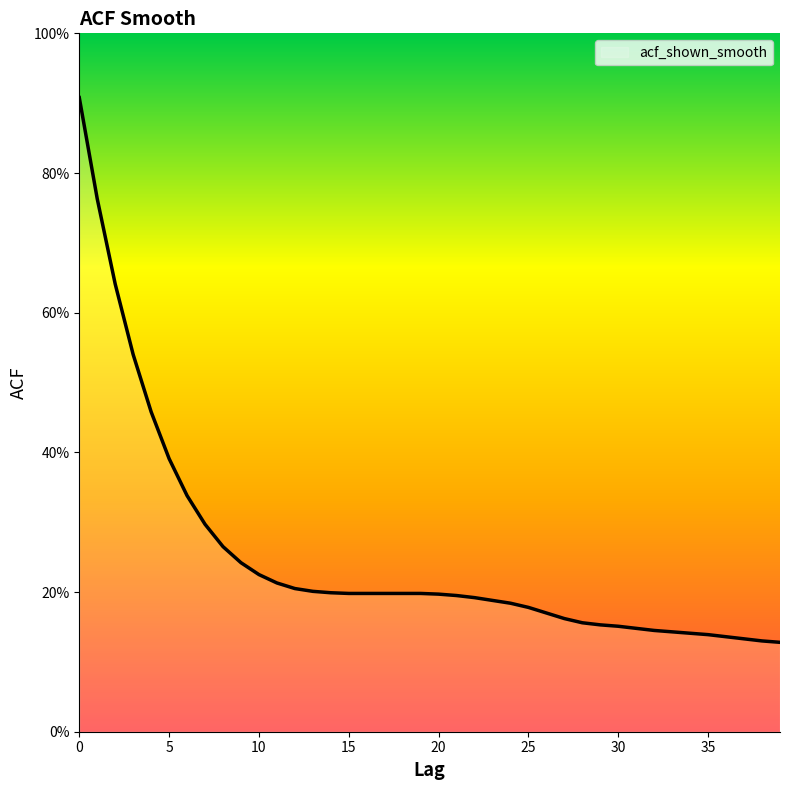

Is this an area chart (filled region under the line)?

Yes